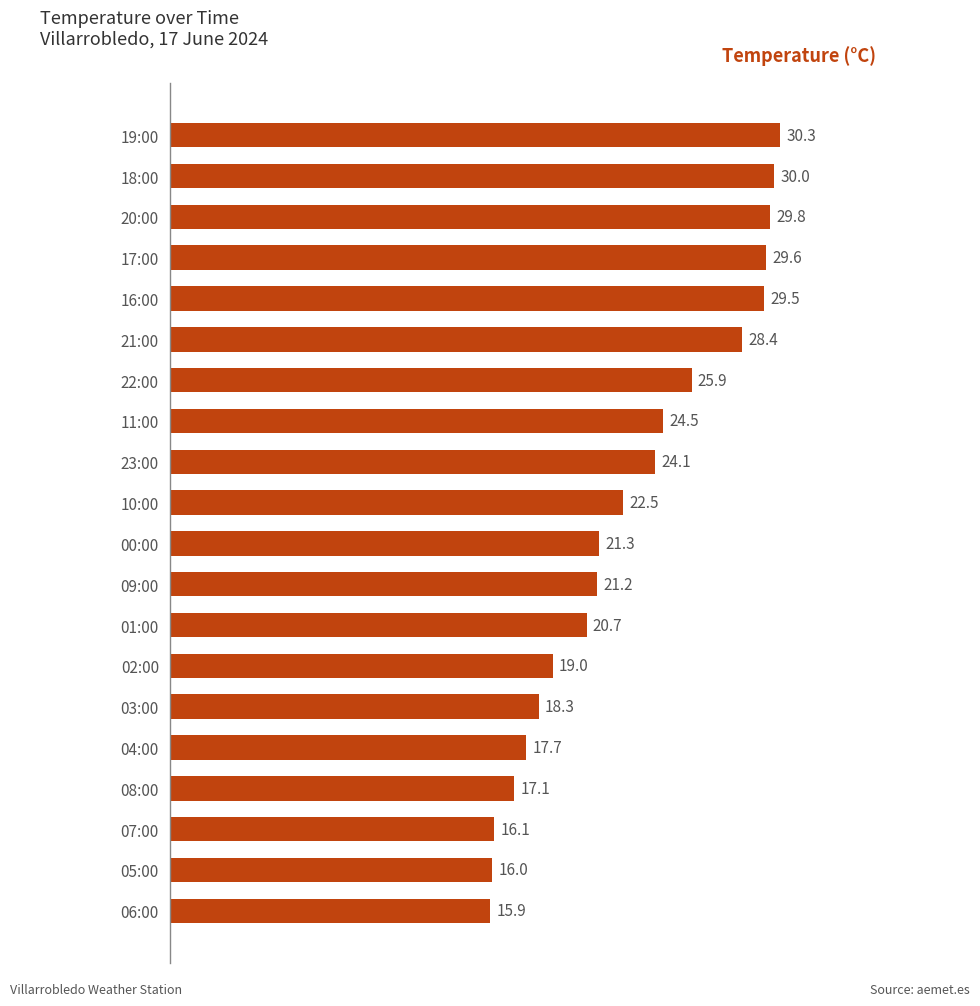

How many bars are there in total?

20